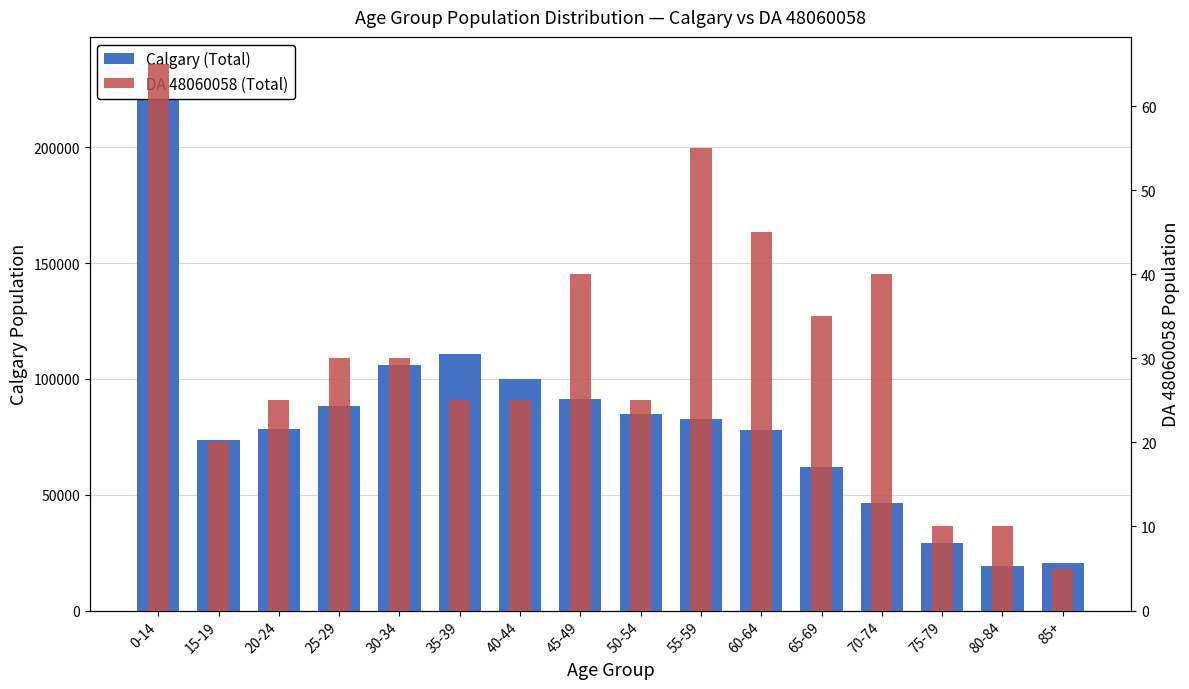

What is the difference between the maximum and minimum values in the DA 48060058 (Total) series?

60